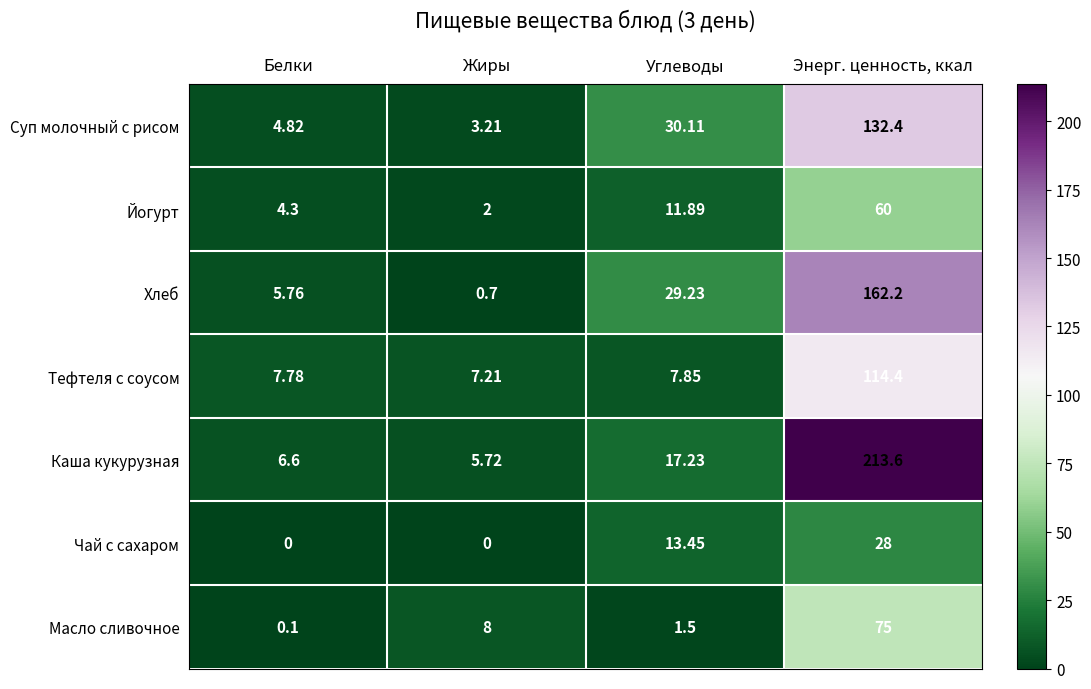

At which label does Хлеб first exceed 29?

Углеводы